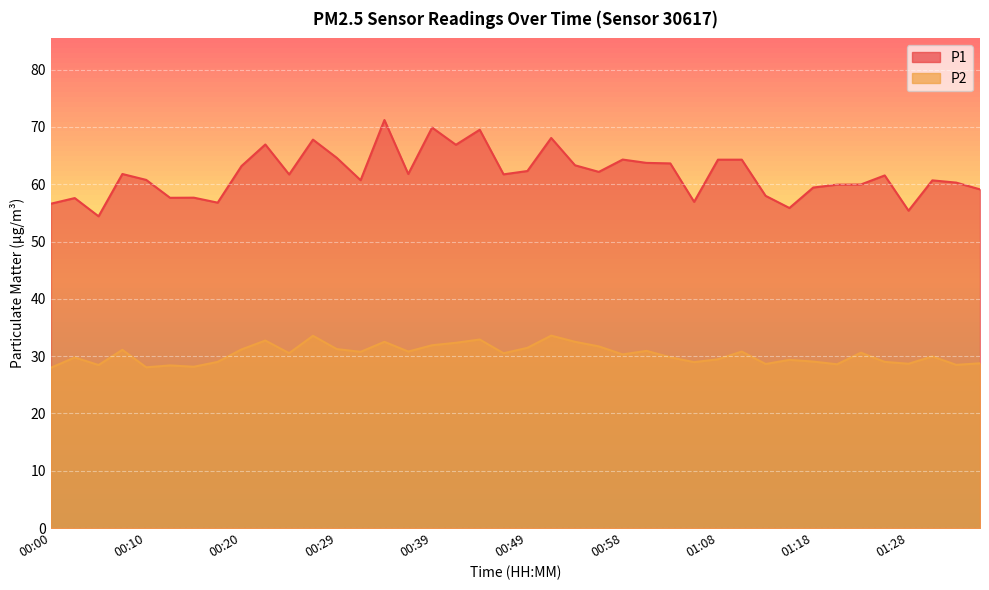

At which label does P1 first exceed 61?

00:07